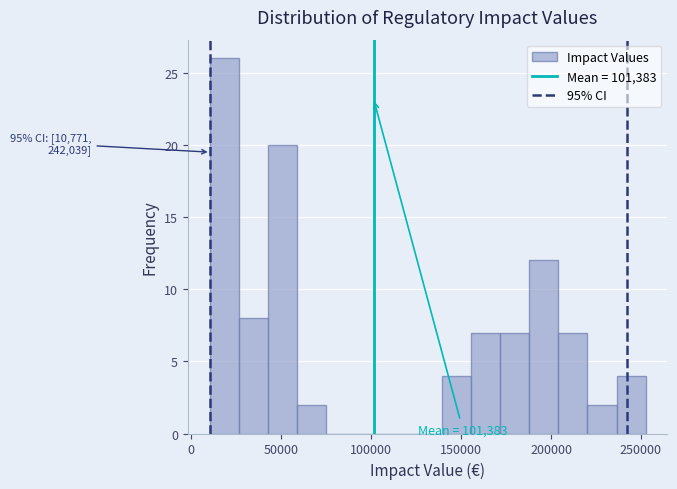

Around what value on the x-axis is the tallest bar? Give the approximate position of its centre, as read against the axis.

20000